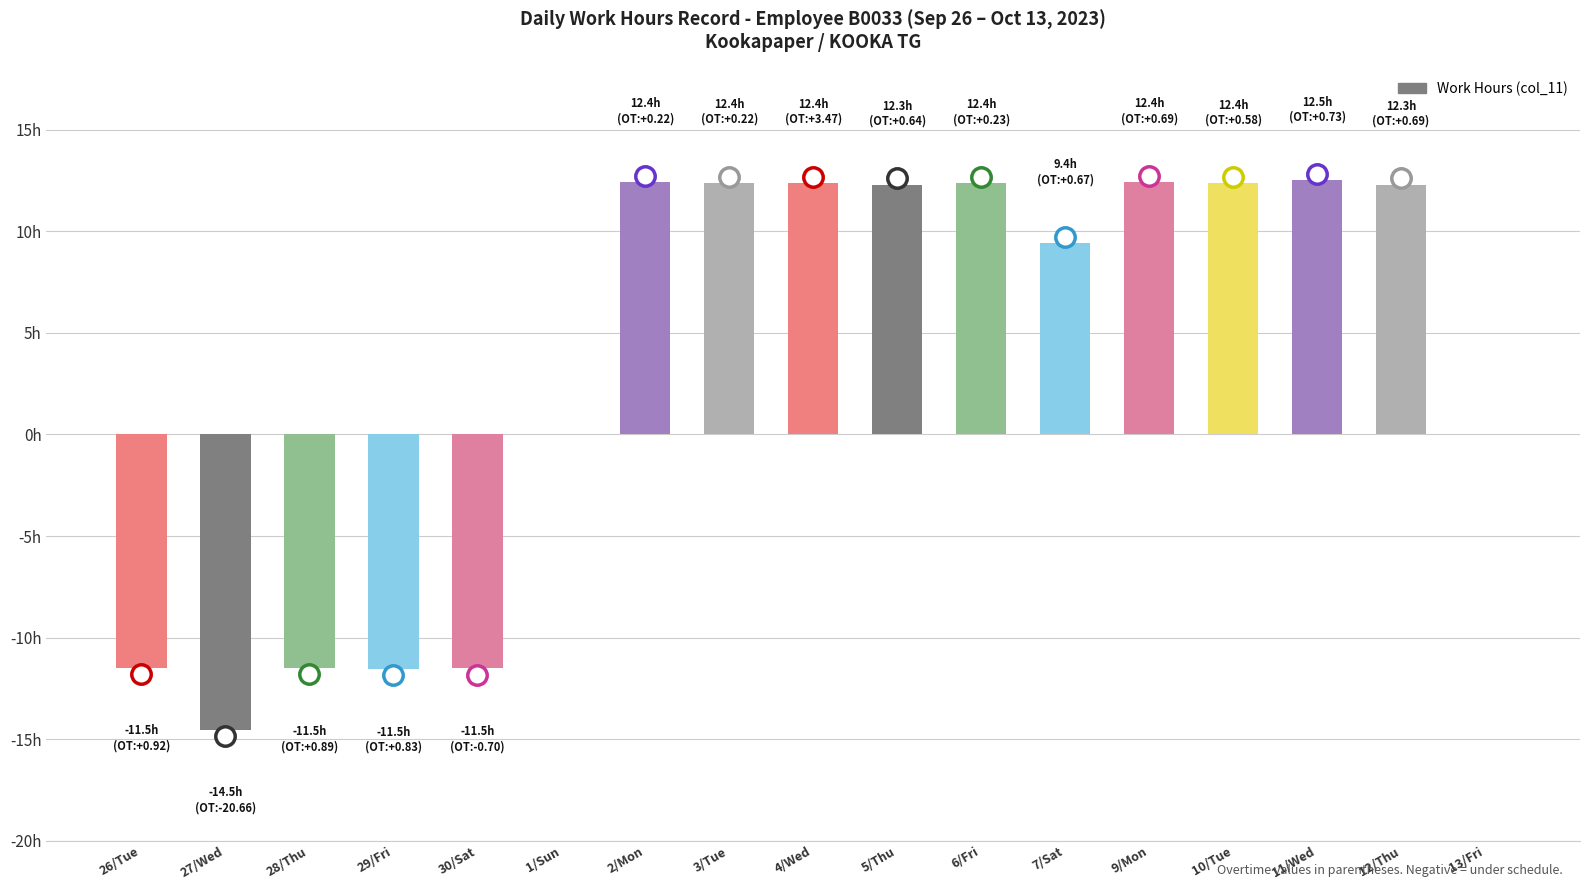

Rank the categories by value from lowest to highest.

27/Wed, 29/Fri, 30/Sat, 28/Thu, 26/Tue, 1/Sun, 13/Fri, 7/Sat, 5/Thu, 12/Thu, 10/Tue, 6/Fri, 3/Tue, 4/Wed, 2/Mon, 9/Mon, 11/Wed